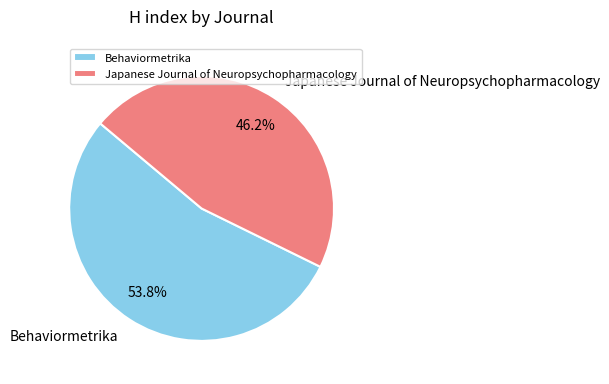

Is the sum of Japanese Journal of Neuropsychopharmacology and Behaviormetrika greater than half?

Yes